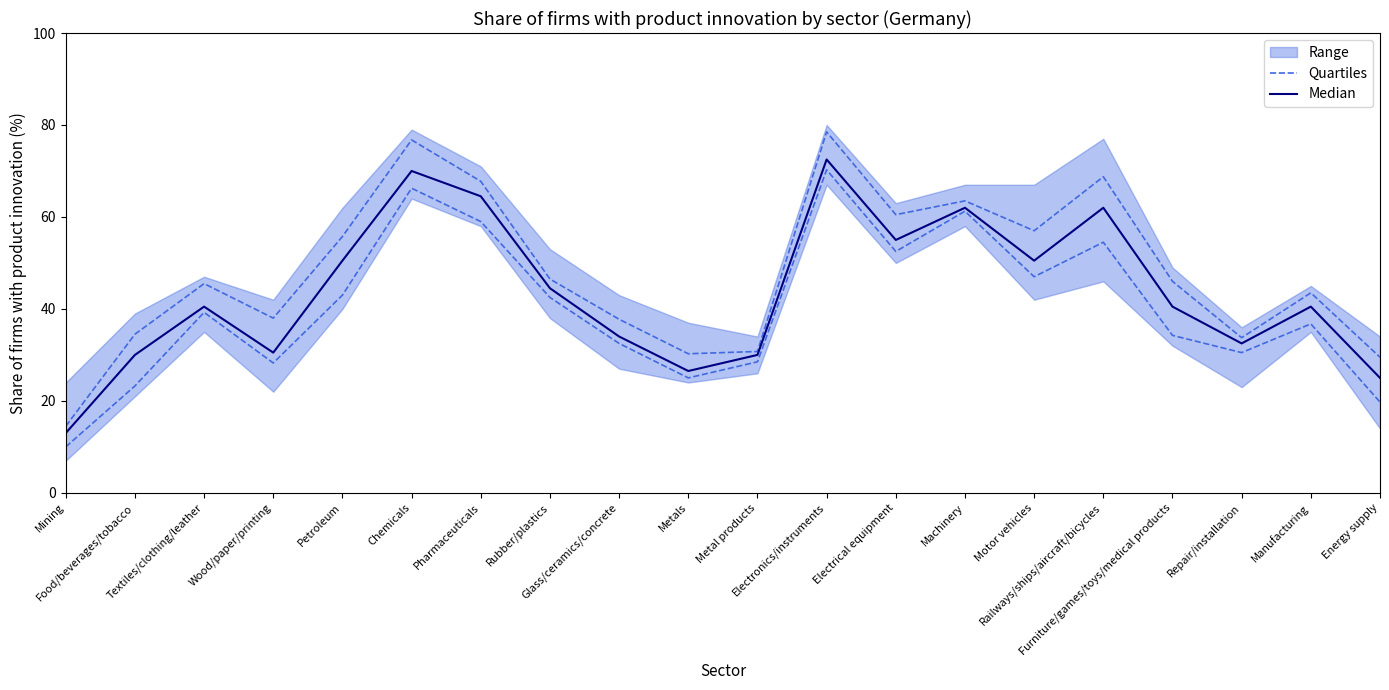

True or false: Quartiles and Median cross at least once.

False